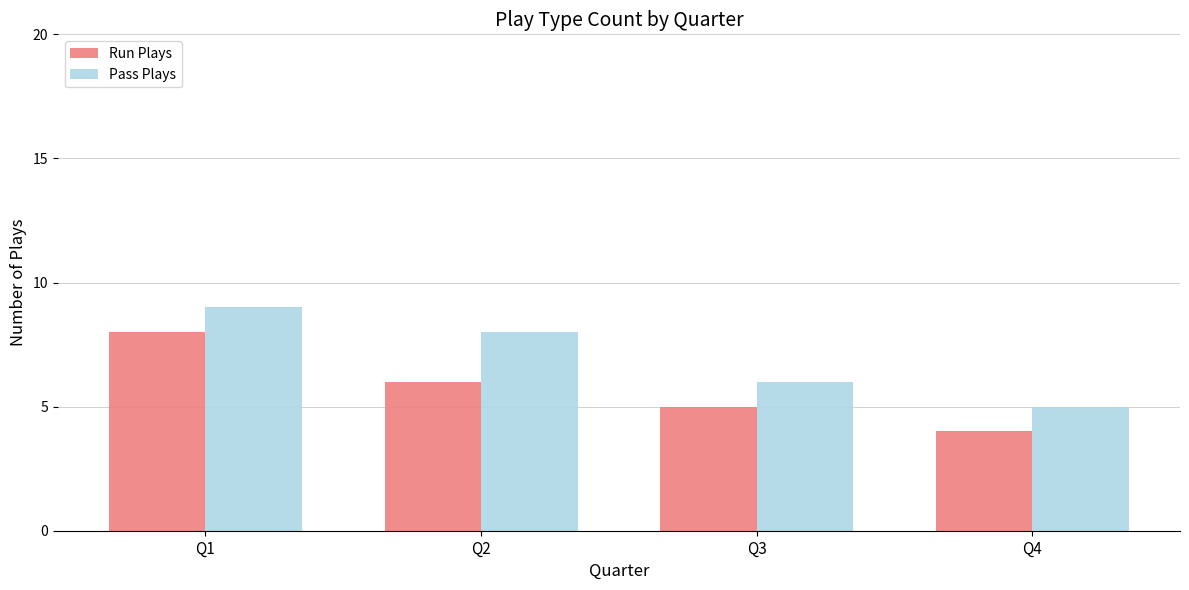

How many data points does each series have?

4